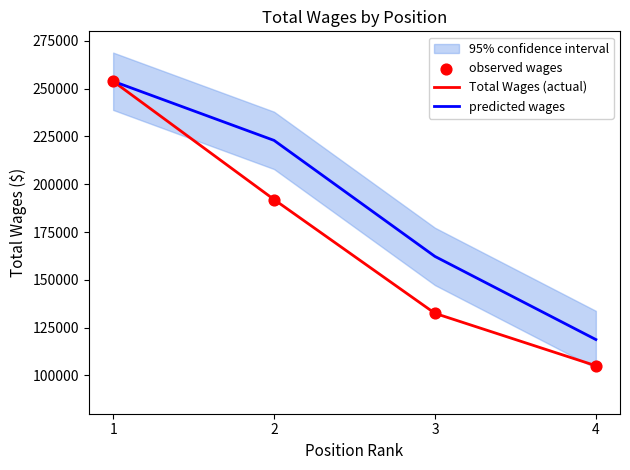

Which series reaches the minimum Y coordinate?

Total Wages (actual)